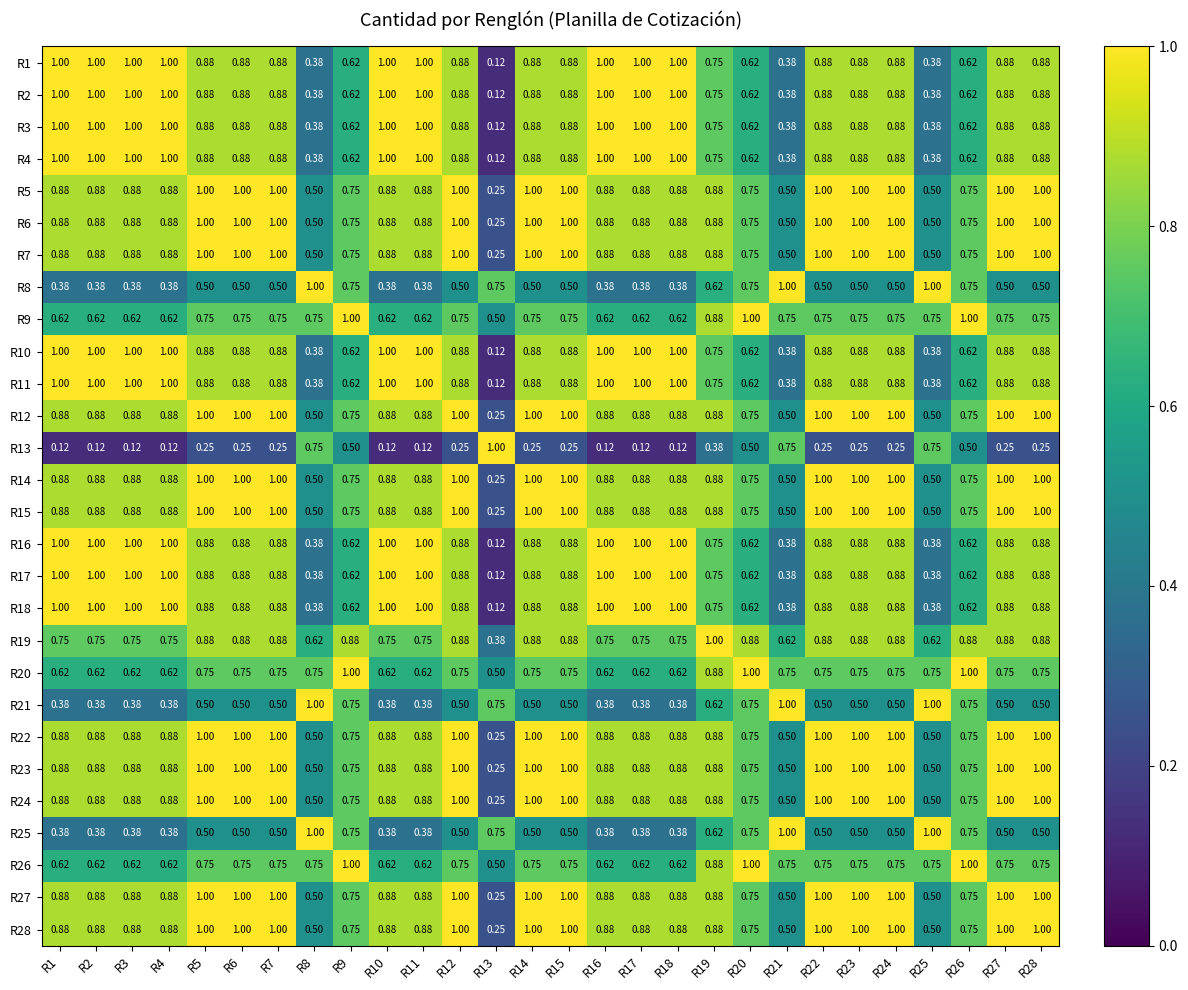

Which series has the largest range (max minus min)?

R1